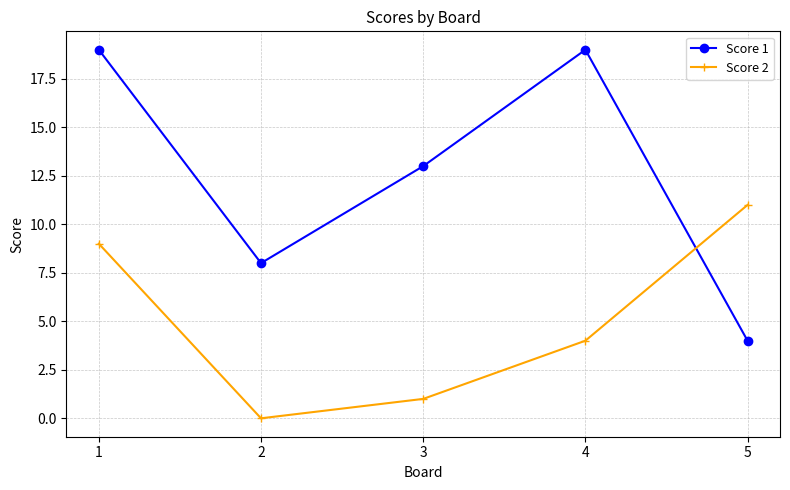

What value does the Score 1 series have at 4?

19